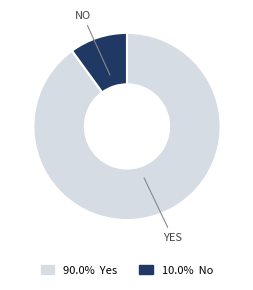

Is there a majority slice in this chart?

Yes